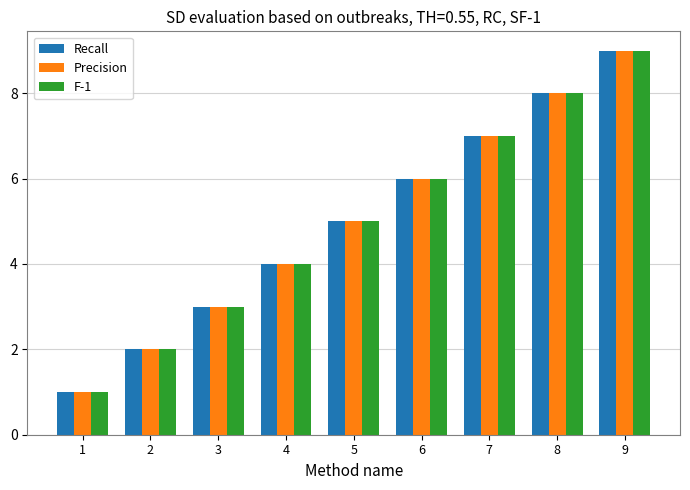

At which category is the sum across all series the highest?

9